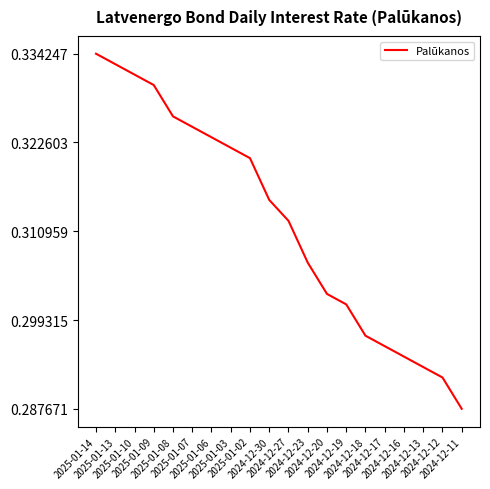

The chart shows a value of 0.1 at 2024-12-11. True or false?

False